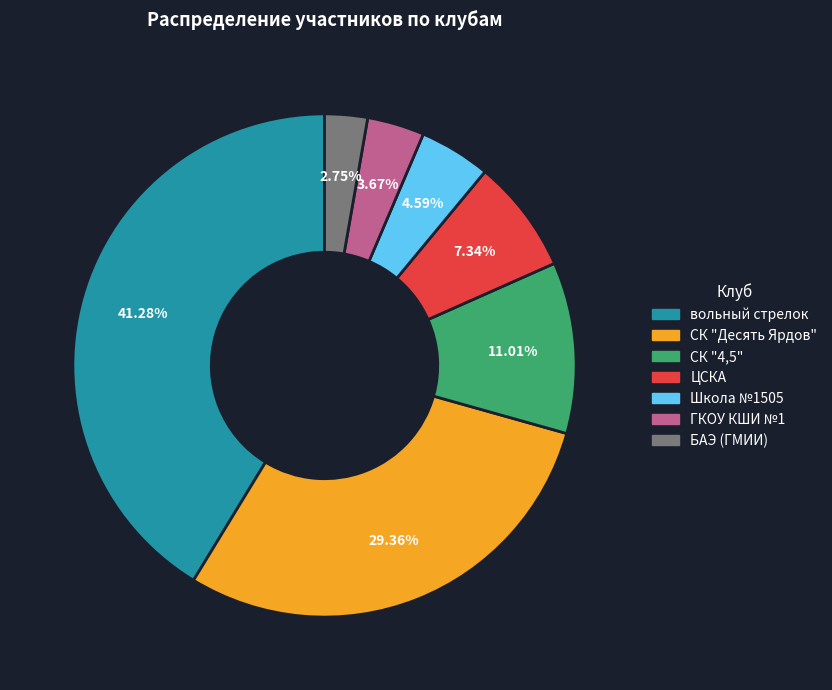

What is the ratio of the value at Школа №1505 to the value at ЦСКА?

0.6